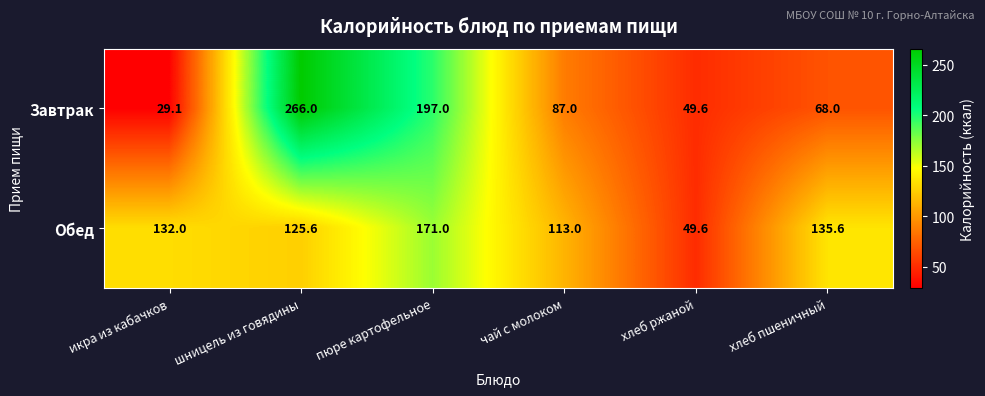

Read the Обед value at хлеб пшеничный.

135.6